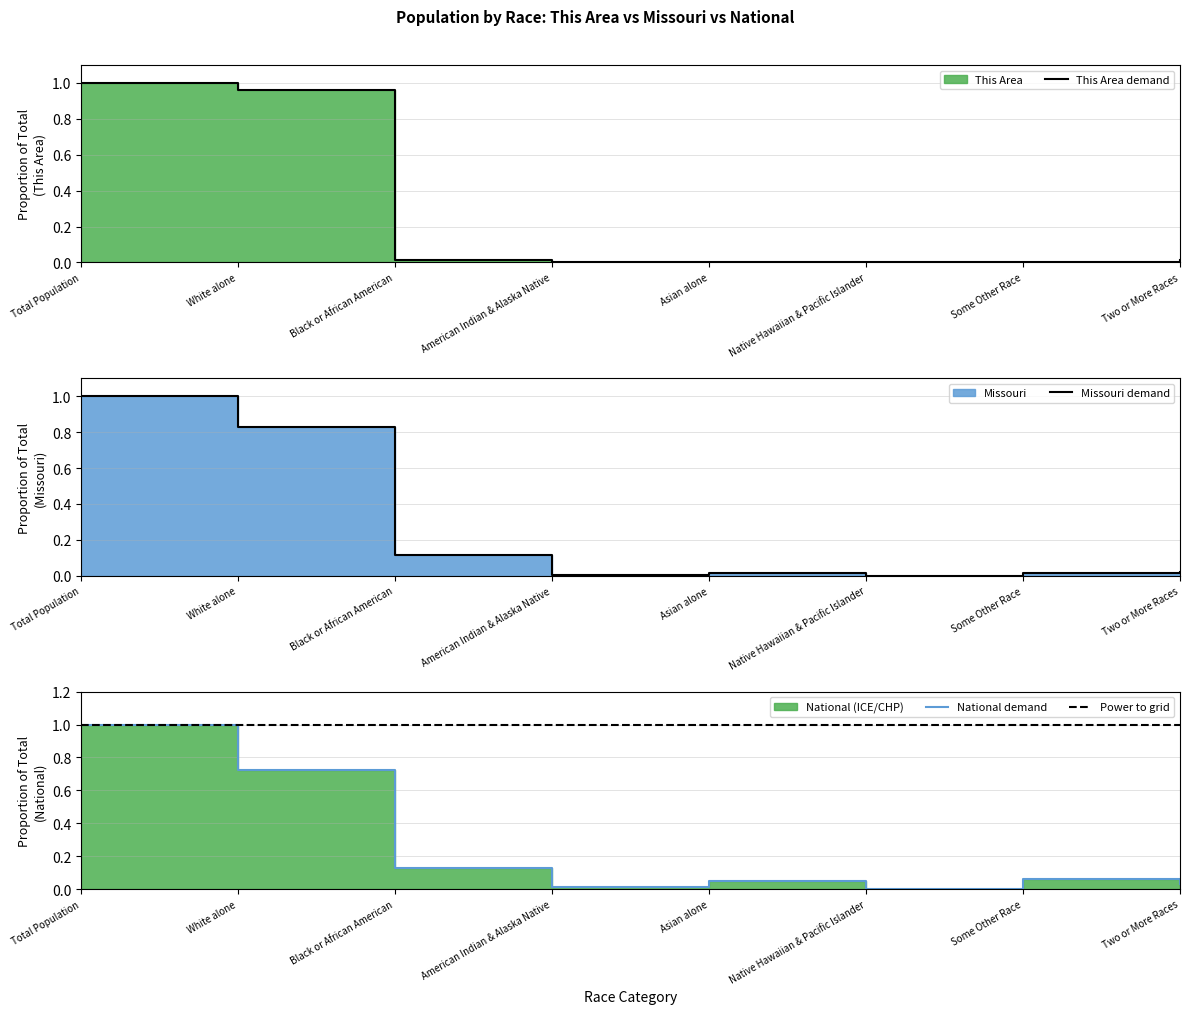

What is the total value across all series at Native Hawaiian & Pacific Islander?

1.0